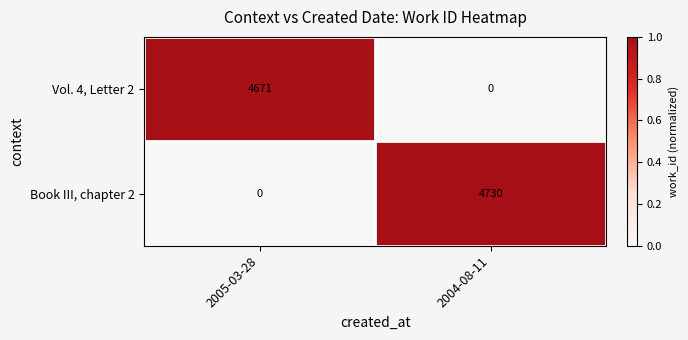

What is the total value across all series at 2005-03-28?

4671